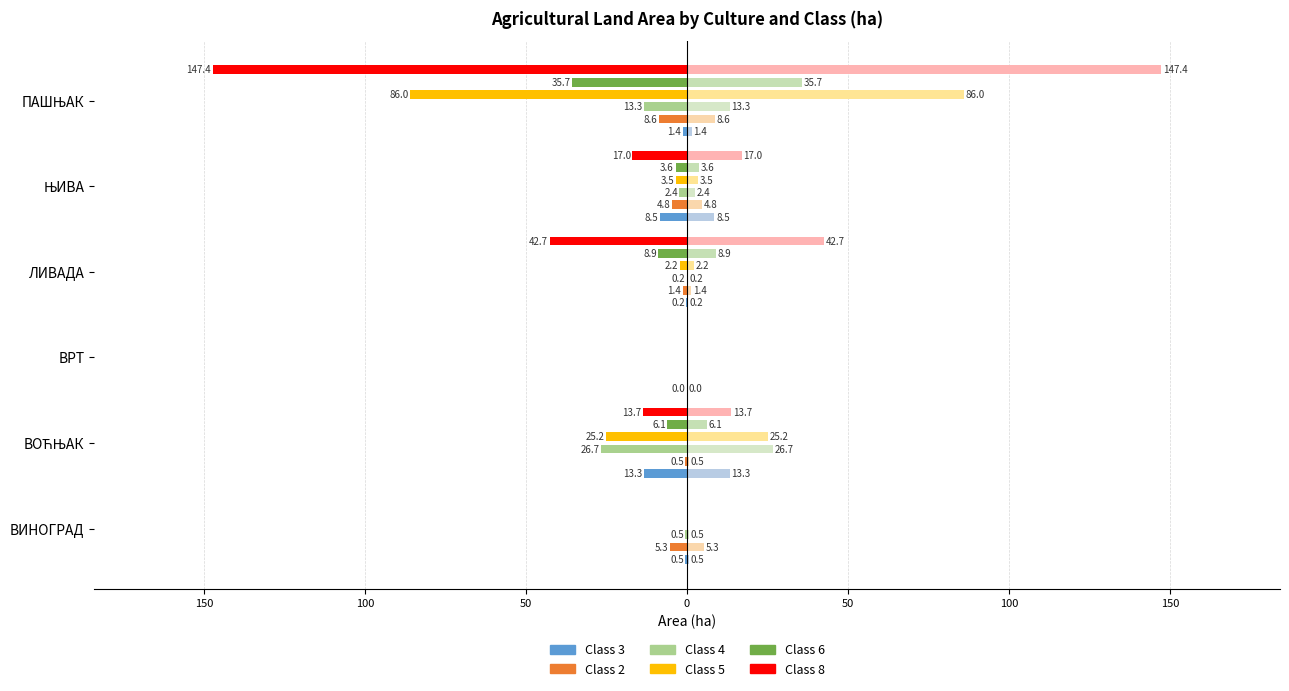

What is the average value of the Class 3 series?

-4.0